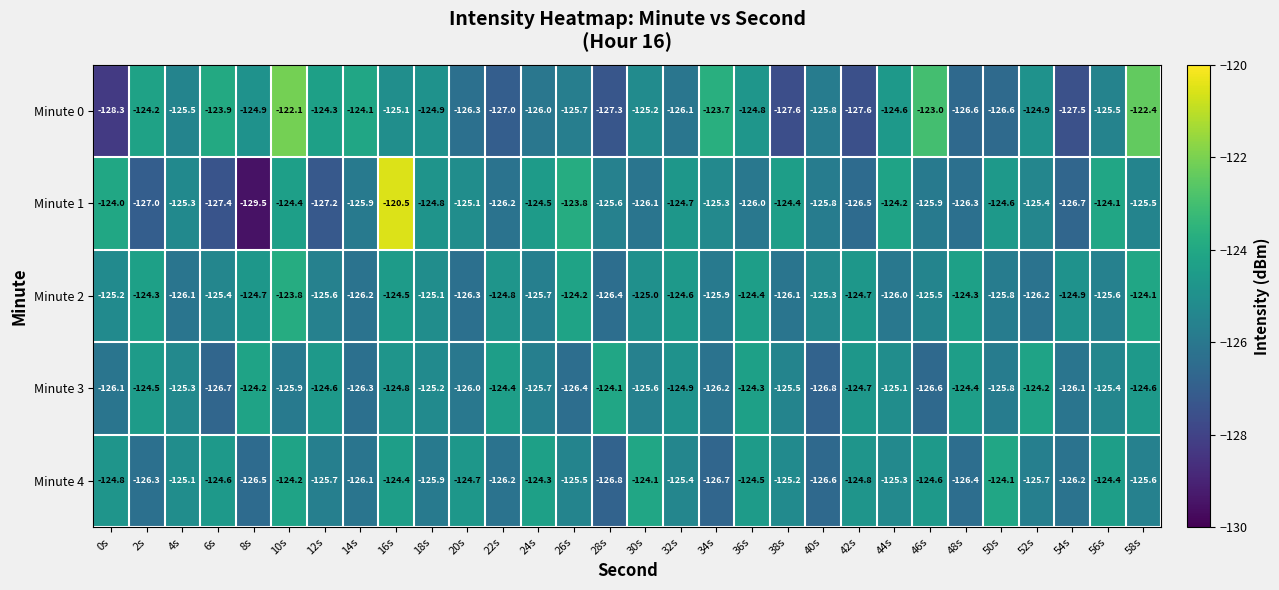

The Minute 0 series shows -82.4 at 42s. True or false?

False